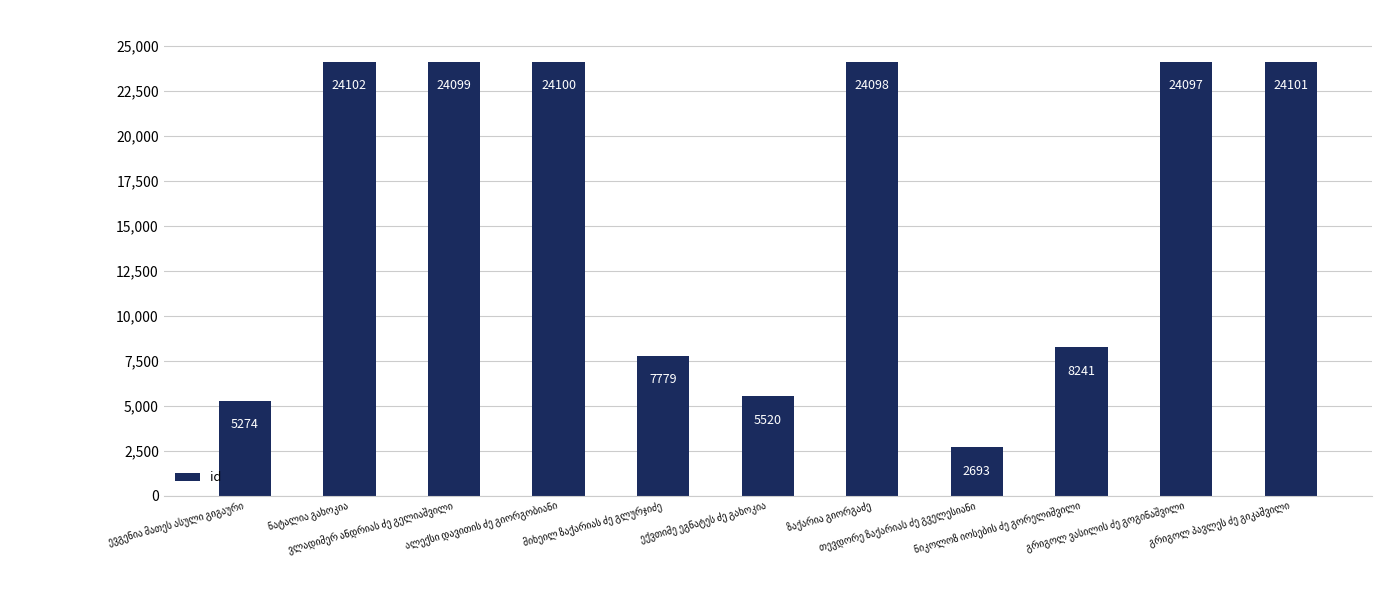

What is the smallest value displayed?

2693